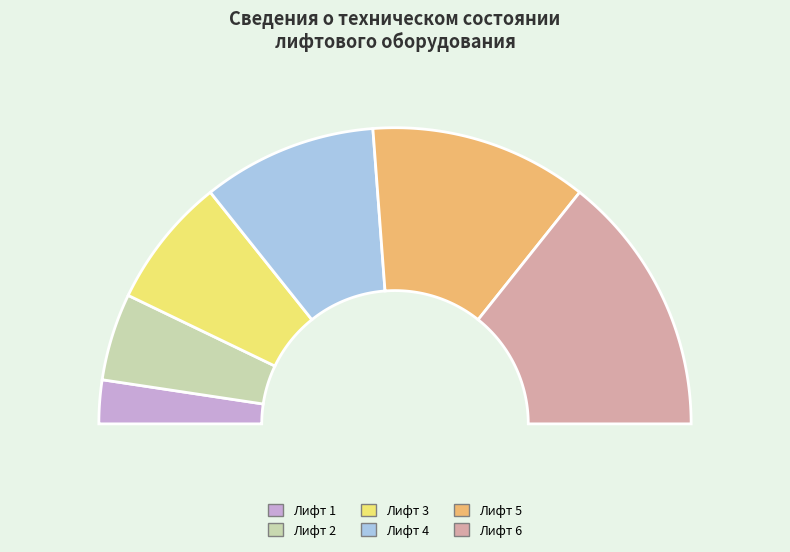

To the nearest percent, what portion does Лифт 3 represent?

14%